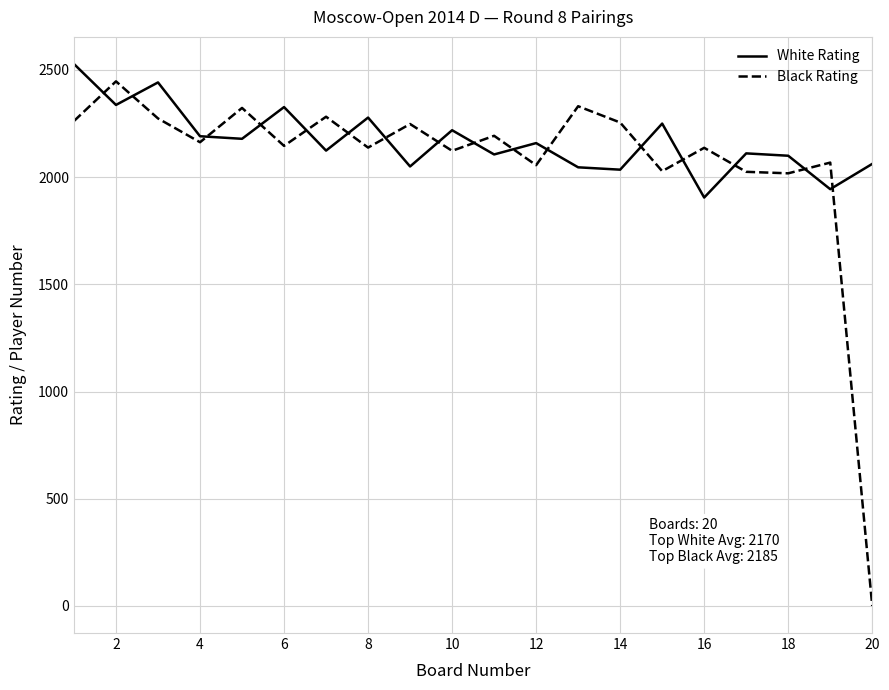

What is the highest value of the Black Rating series?

2447